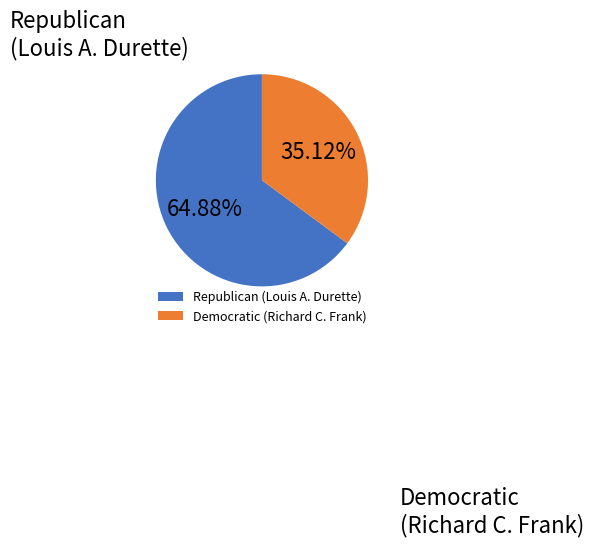

Which slice represents more than half of the pie?

Republican (Louis A. Durette)